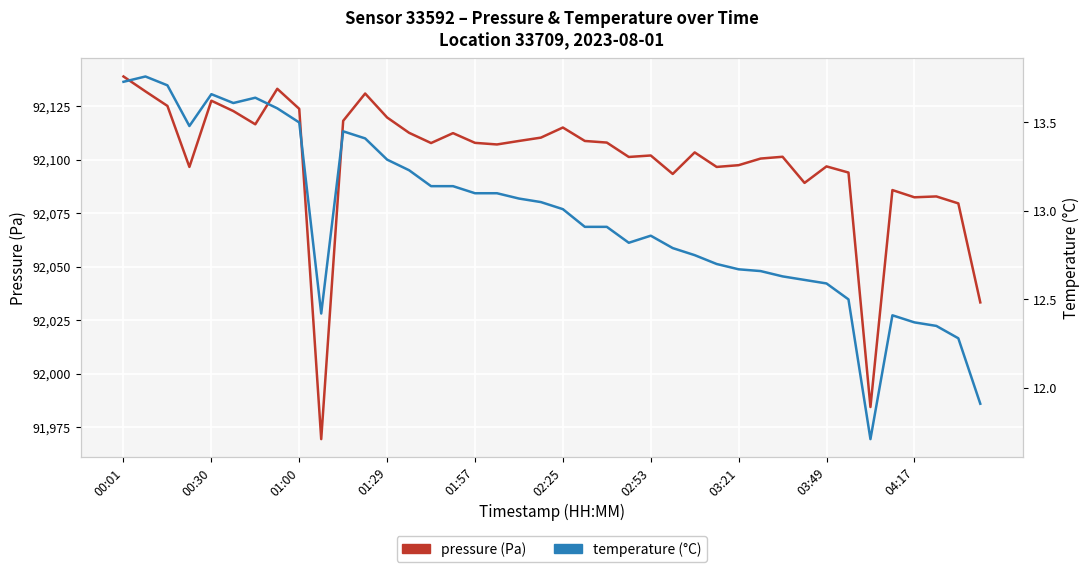

True or false: temperature (°C) and pressure (Pa) intersect in this chart.

False